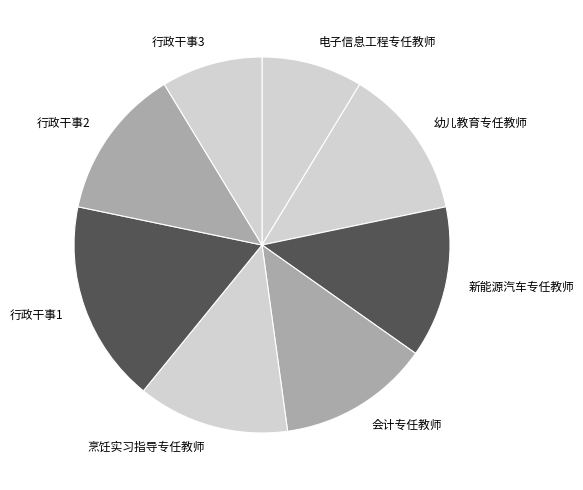

Is it true that 行政干事2 is 13% of the pie?

True